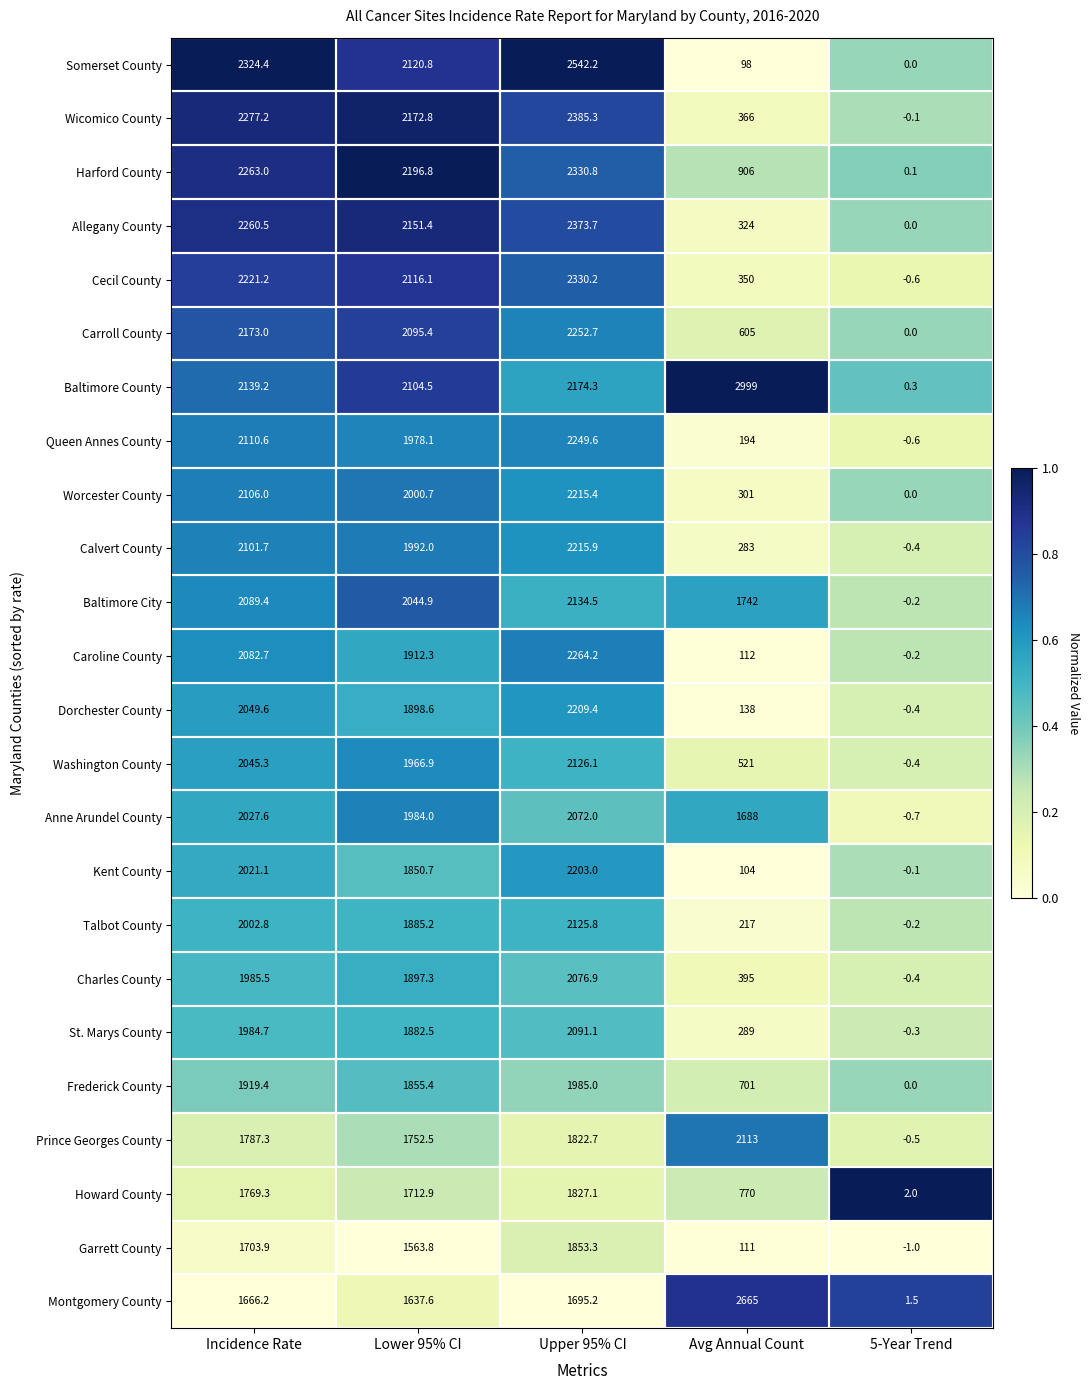

Which series has the largest total across all categories?

Baltimore County